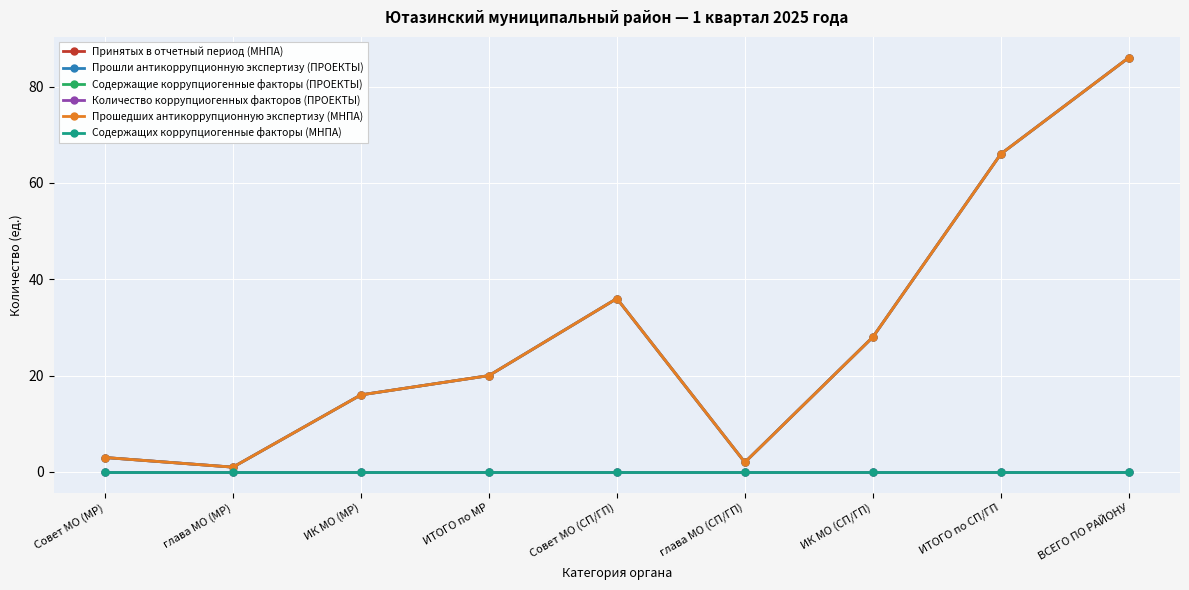

At глава МО (МР), list the series in order from largest to smallest.

Принятых в отчетный период (МНПА), Прошли антикоррупционную экспертизу (ПРОЕКТЫ), Прошедших антикоррупционную экспертизу (МНПА), Содержащие коррупциогенные факторы (ПРОЕКТЫ), Количество коррупциогенных факторов (ПРОЕКТЫ), Содержащих коррупциогенные факторы (МНПА)